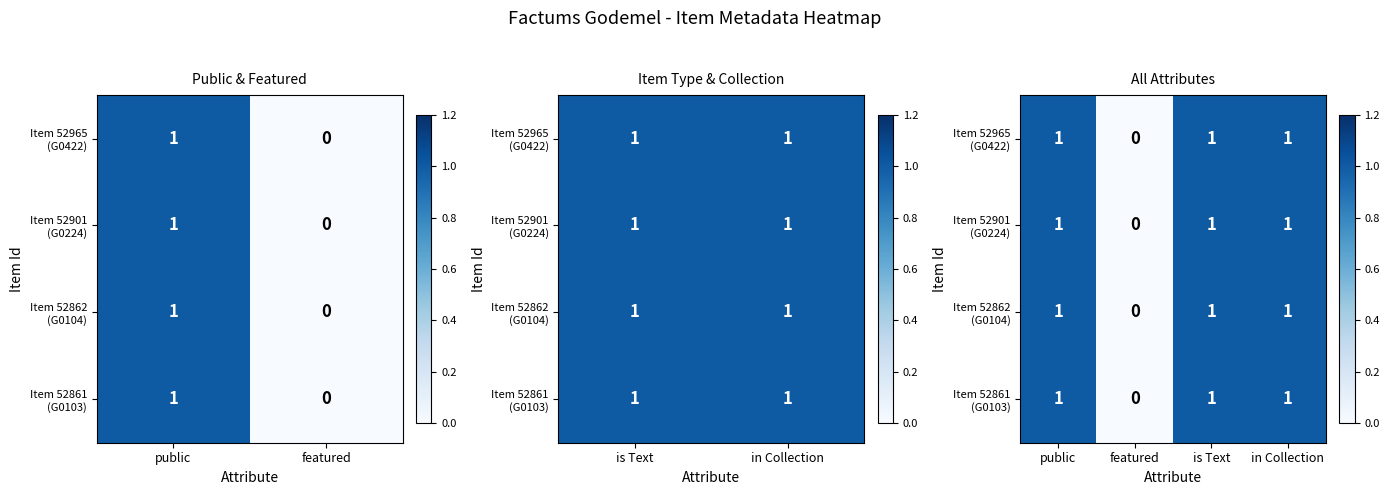

At which label is Item 52965 (G0422) closest to 0?

featured